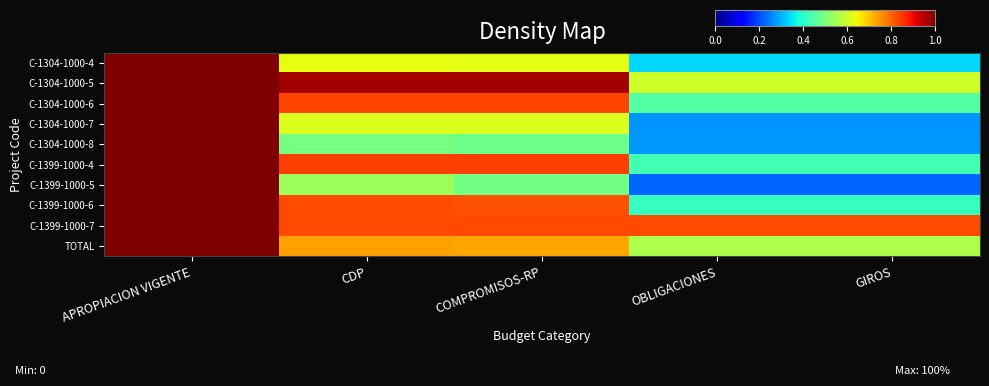

What is the total value across all series at COMPROMISOS-RP?

7.2